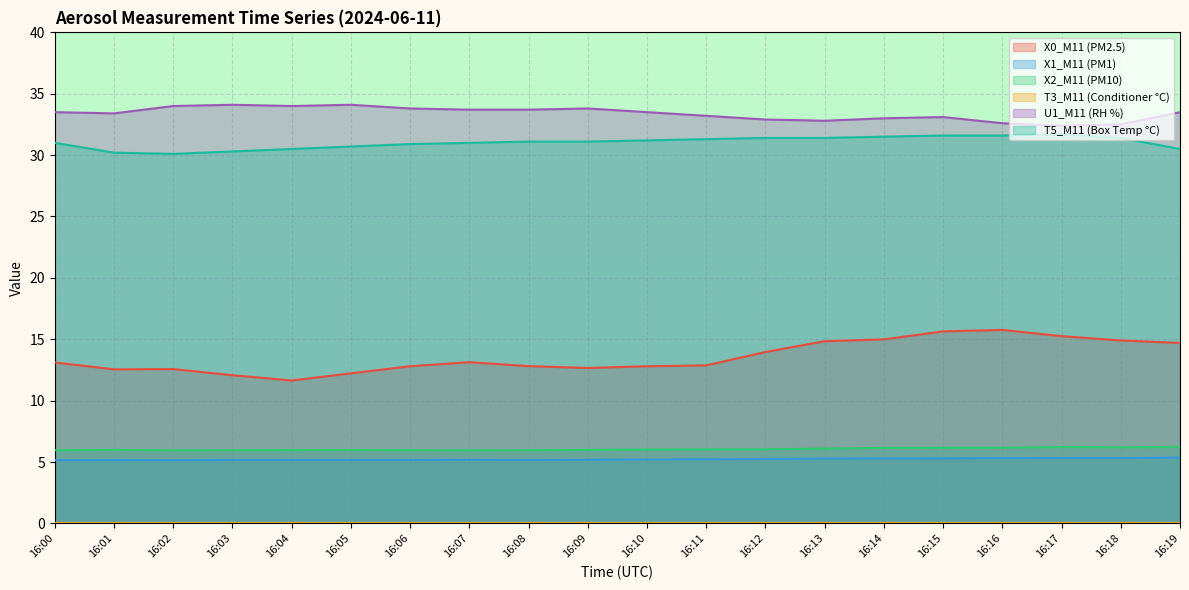

Which has a higher value, 16:02 or 16:06?

16:06